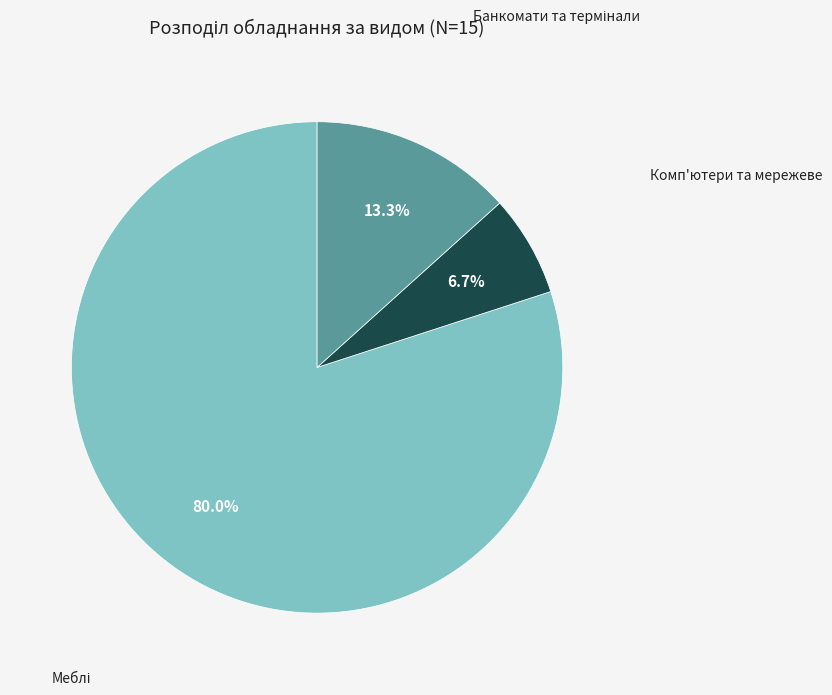

What is the smallest slice in the pie chart?

Комп'ютери та мережеве